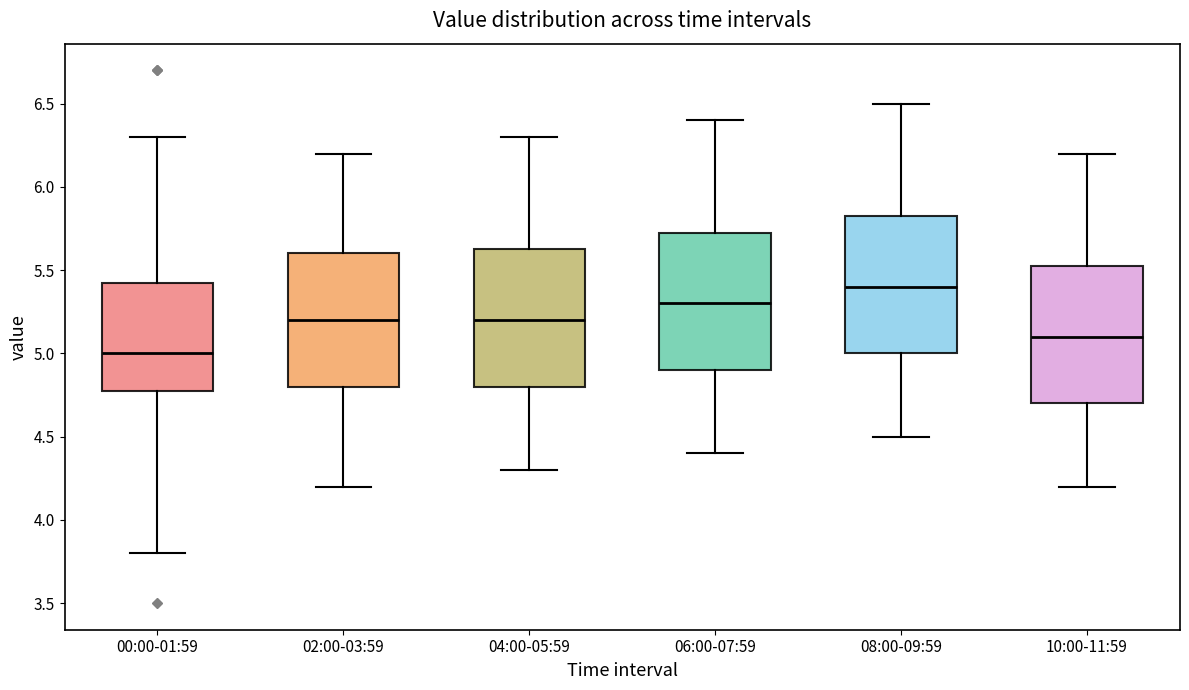

Reading left to right, transcribe this box plot: for each box, give where its median line is, the range the box spans, and where its two whiskers end, as read against the y-axis. The values are not printed on the chart, so give them approximately, as read against the axis.

00:00-01:59: median 5.00, box 4.80 to 5.45, whiskers 3.80 to 6.30
02:00-03:59: median 5.20, box 4.80 to 5.60, whiskers 4.20 to 6.20
04:00-05:59: median 5.20, box 4.80 to 5.65, whiskers 4.30 to 6.30
06:00-07:59: median 5.30, box 4.90 to 5.75, whiskers 4.40 to 6.40
08:00-09:59: median 5.40, box 5.00 to 5.85, whiskers 4.50 to 6.50
10:00-11:59: median 5.10, box 4.70 to 5.55, whiskers 4.20 to 6.20